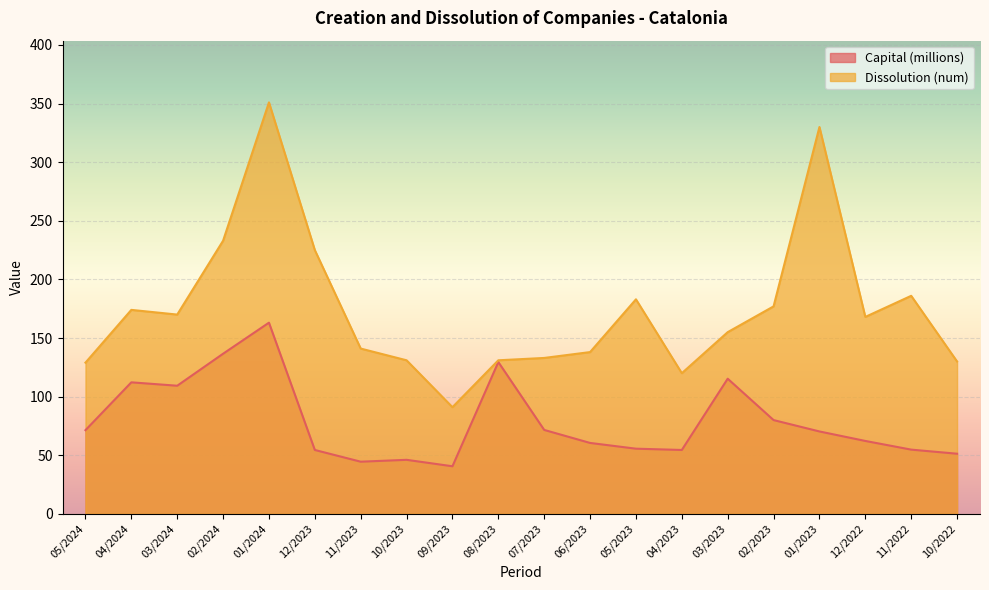

At which category is the sum across all series the highest?

01/2024